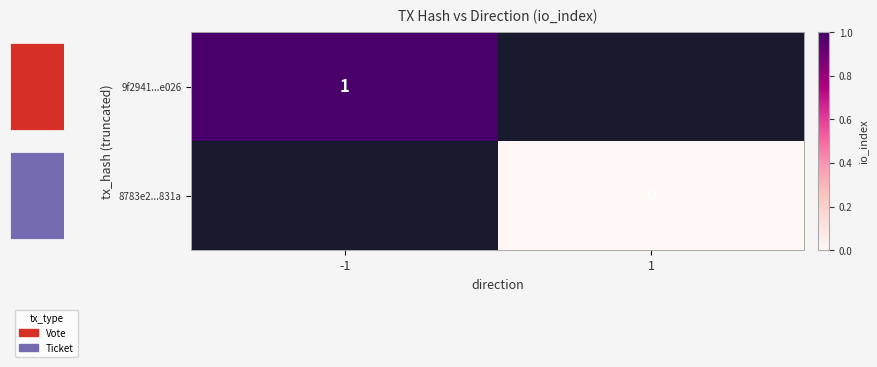

Which has a higher value, 1 or -1?

-1